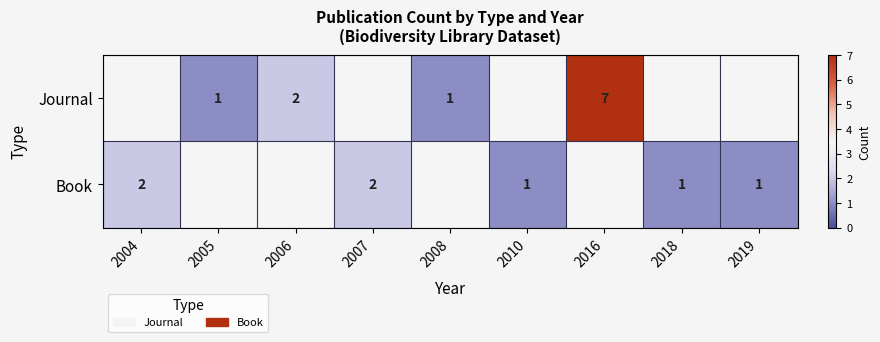

Between 2006 and 2008, which is larger?

2006